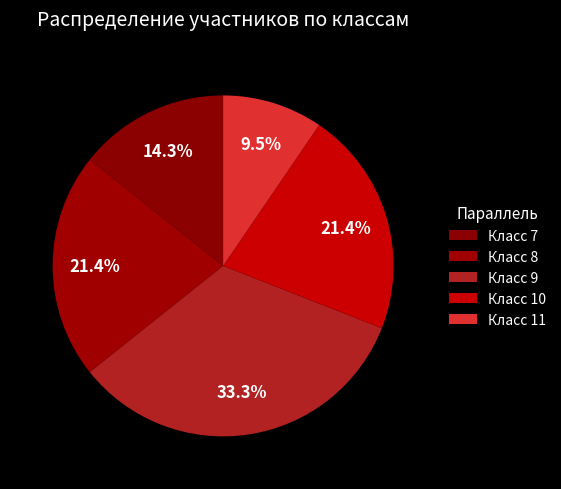

How many slices are in this pie chart?

5